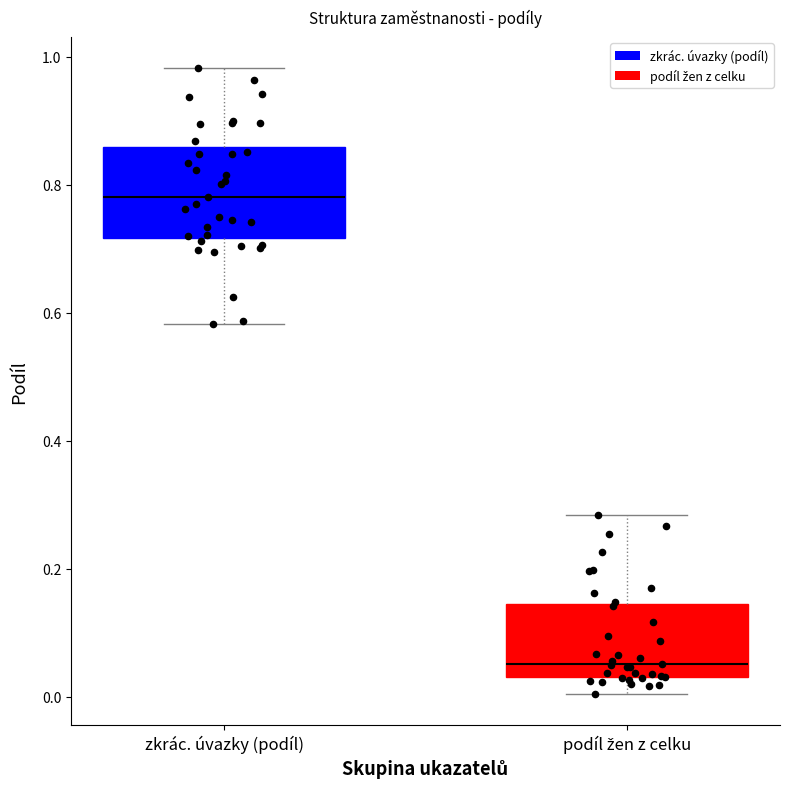

Which box is the tallest, from its lower edge to its upper edge?

zkrác. úvazky (podíl)